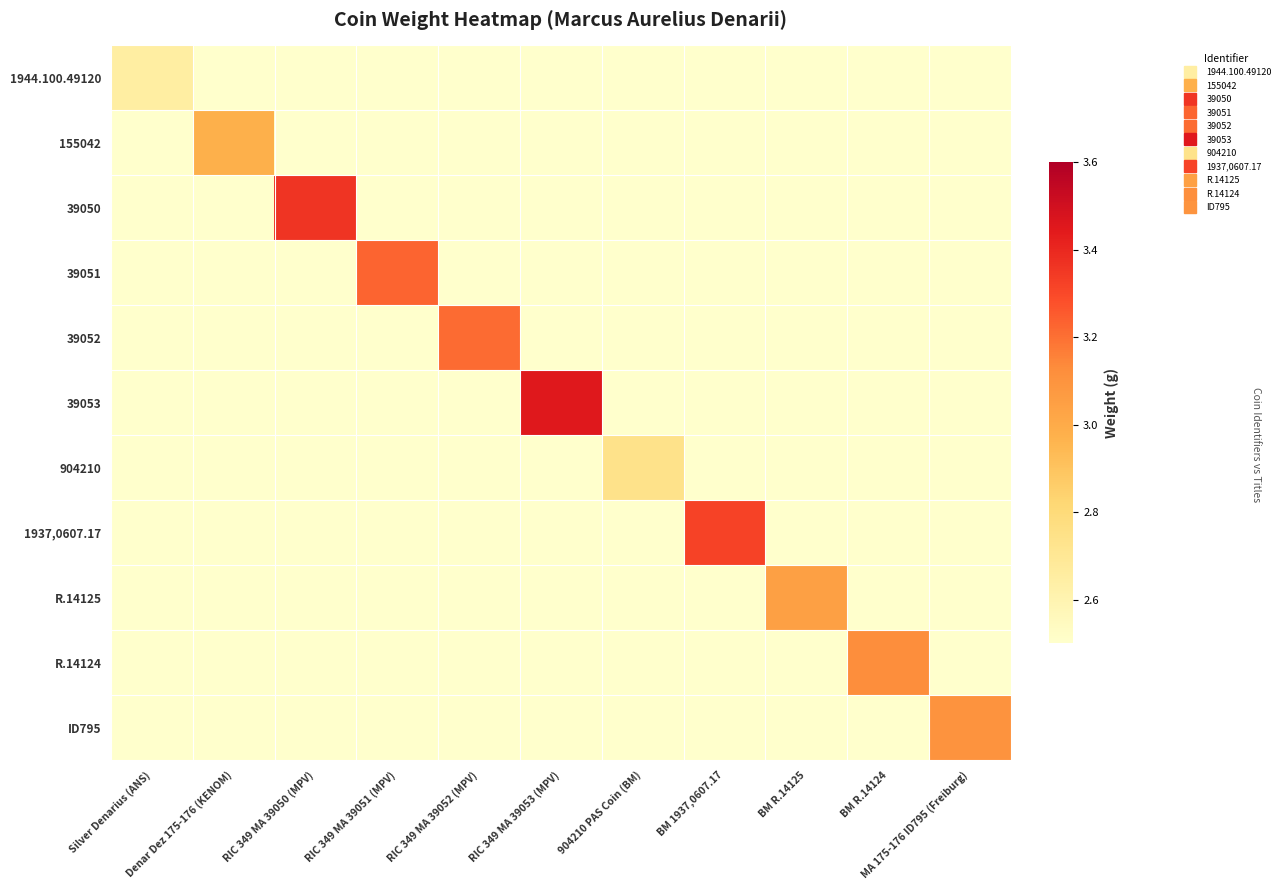

Reading left to right, extract all data points from this chart.

1944.100.49120: Silver Denarius (ANS)=2.6	Denar Dez 175-176 (KENOM)=2.5	RIC 349 MA 39050 (MPV)=2.5	RIC 349 MA 39051 (MPV)=2.5	RIC 349 MA 39052 (MPV)=2.5	RIC 349 MA 39053 (MPV)=2.5	904210 PAS Coin (BM)=2.5	BM 1937,0607.17=2.5	BM R.14125=2.5	BM R.14124=2.5	MA 175-176 ID795 (Freiburg)=2.5
155042: Silver Denarius (ANS)=2.5	Denar Dez 175-176 (KENOM)=3.0	RIC 349 MA 39050 (MPV)=2.5	RIC 349 MA 39051 (MPV)=2.5	RIC 349 MA 39052 (MPV)=2.5	RIC 349 MA 39053 (MPV)=2.5	904210 PAS Coin (BM)=2.5	BM 1937,0607.17=2.5	BM R.14125=2.5	BM R.14124=2.5	MA 175-176 ID795 (Freiburg)=2.5
39050: Silver Denarius (ANS)=2.5	Denar Dez 175-176 (KENOM)=2.5	RIC 349 MA 39050 (MPV)=3.4	RIC 349 MA 39051 (MPV)=2.5	RIC 349 MA 39052 (MPV)=2.5	RIC 349 MA 39053 (MPV)=2.5	904210 PAS Coin (BM)=2.5	BM 1937,0607.17=2.5	BM R.14125=2.5	BM R.14124=2.5	MA 175-176 ID795 (Freiburg)=2.5
39051: Silver Denarius (ANS)=2.5	Denar Dez 175-176 (KENOM)=2.5	RIC 349 MA 39050 (MPV)=2.5	RIC 349 MA 39051 (MPV)=3.2	RIC 349 MA 39052 (MPV)=2.5	RIC 349 MA 39053 (MPV)=2.5	904210 PAS Coin (BM)=2.5	BM 1937,0607.17=2.5	BM R.14125=2.5	BM R.14124=2.5	MA 175-176 ID795 (Freiburg)=2.5
39052: Silver Denarius (ANS)=2.5	Denar Dez 175-176 (KENOM)=2.5	RIC 349 MA 39050 (MPV)=2.5	RIC 349 MA 39051 (MPV)=2.5	RIC 349 MA 39052 (MPV)=3.2	RIC 349 MA 39053 (MPV)=2.5	904210 PAS Coin (BM)=2.5	BM 1937,0607.17=2.5	BM R.14125=2.5	BM R.14124=2.5	MA 175-176 ID795 (Freiburg)=2.5
39053: Silver Denarius (ANS)=2.5	Denar Dez 175-176 (KENOM)=2.5	RIC 349 MA 39050 (MPV)=2.5	RIC 349 MA 39051 (MPV)=2.5	RIC 349 MA 39052 (MPV)=2.5	RIC 349 MA 39053 (MPV)=3.5	904210 PAS Coin (BM)=2.5	BM 1937,0607.17=2.5	BM R.14125=2.5	BM R.14124=2.5	MA 175-176 ID795 (Freiburg)=2.5
904210: Silver Denarius (ANS)=2.5	Denar Dez 175-176 (KENOM)=2.5	RIC 349 MA 39050 (MPV)=2.5	RIC 349 MA 39051 (MPV)=2.5	RIC 349 MA 39052 (MPV)=2.5	RIC 349 MA 39053 (MPV)=2.5	904210 PAS Coin (BM)=2.7	BM 1937,0607.17=2.5	BM R.14125=2.5	BM R.14124=2.5	MA 175-176 ID795 (Freiburg)=2.5
1937,0607.17: Silver Denarius (ANS)=2.5	Denar Dez 175-176 (KENOM)=2.5	RIC 349 MA 39050 (MPV)=2.5	RIC 349 MA 39051 (MPV)=2.5	RIC 349 MA 39052 (MPV)=2.5	RIC 349 MA 39053 (MPV)=2.5	904210 PAS Coin (BM)=2.5	BM 1937,0607.17=3.3	BM R.14125=2.5	BM R.14124=2.5	MA 175-176 ID795 (Freiburg)=2.5
R.14125: Silver Denarius (ANS)=2.5	Denar Dez 175-176 (KENOM)=2.5	RIC 349 MA 39050 (MPV)=2.5	RIC 349 MA 39051 (MPV)=2.5	RIC 349 MA 39052 (MPV)=2.5	RIC 349 MA 39053 (MPV)=2.5	904210 PAS Coin (BM)=2.5	BM 1937,0607.17=2.5	BM R.14125=3.0	BM R.14124=2.5	MA 175-176 ID795 (Freiburg)=2.5
R.14124: Silver Denarius (ANS)=2.5	Denar Dez 175-176 (KENOM)=2.5	RIC 349 MA 39050 (MPV)=2.5	RIC 349 MA 39051 (MPV)=2.5	RIC 349 MA 39052 (MPV)=2.5	RIC 349 MA 39053 (MPV)=2.5	904210 PAS Coin (BM)=2.5	BM 1937,0607.17=2.5	BM R.14125=2.5	BM R.14124=3.1	MA 175-176 ID795 (Freiburg)=2.5
ID795: Silver Denarius (ANS)=2.5	Denar Dez 175-176 (KENOM)=2.5	RIC 349 MA 39050 (MPV)=2.5	RIC 349 MA 39051 (MPV)=2.5	RIC 349 MA 39052 (MPV)=2.5	RIC 349 MA 39053 (MPV)=2.5	904210 PAS Coin (BM)=2.5	BM 1937,0607.17=2.5	BM R.14125=2.5	BM R.14124=2.5	MA 175-176 ID795 (Freiburg)=3.1